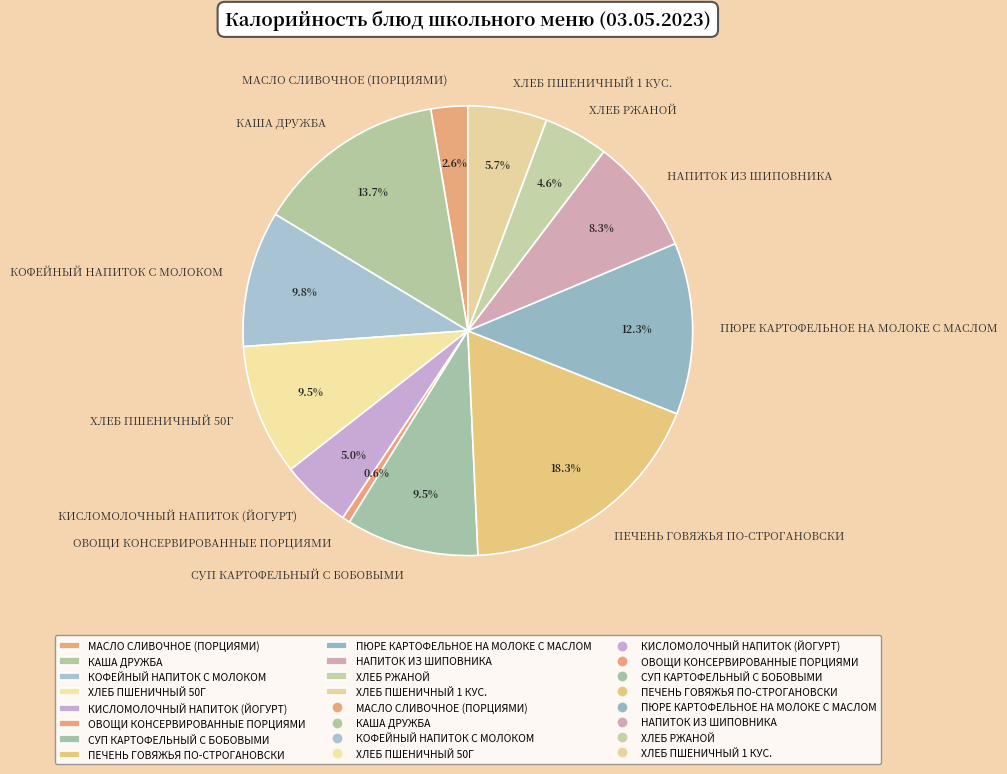

Which category has the biggest portion of the pie?

ПЕЧЕНЬ ГОВЯЖЬЯ ПО-СТРОГАНОВСКИ